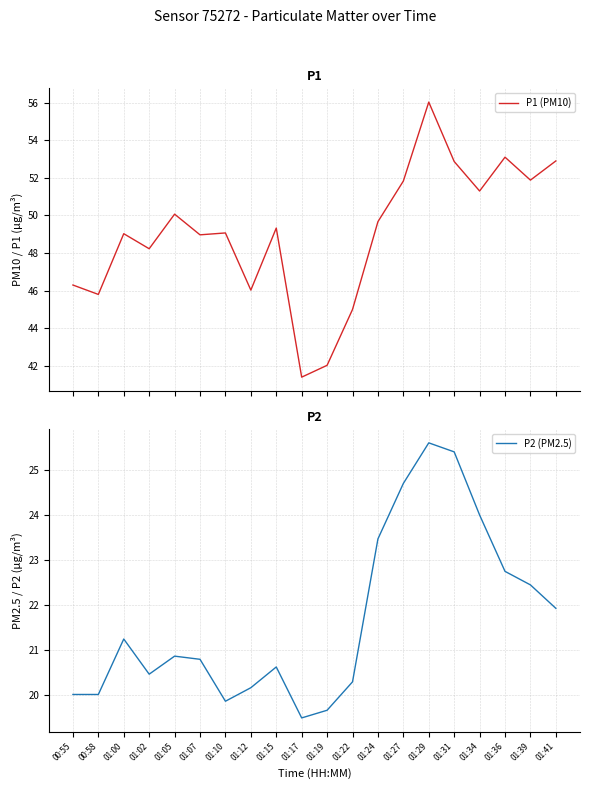

What is the minimum value shown in the chart?

19.5